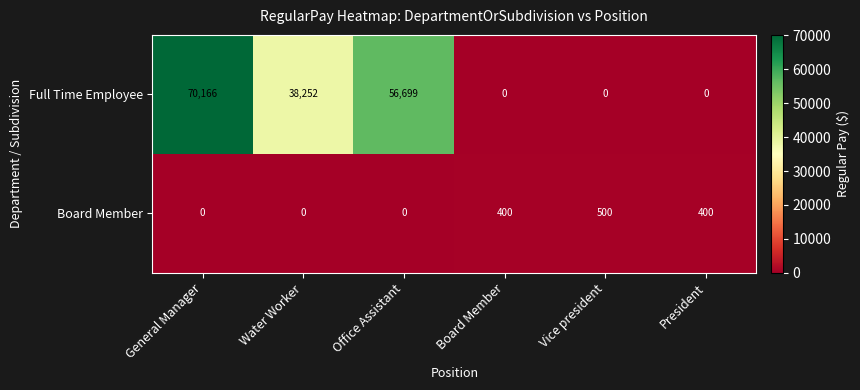

The value of Board Member at Board Member is 718. True or false?

False